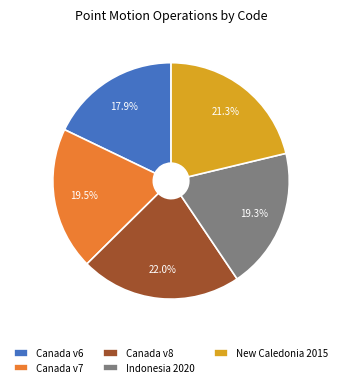

To the nearest percent, what is the difference between the largest and smallest slice percentages?

4%